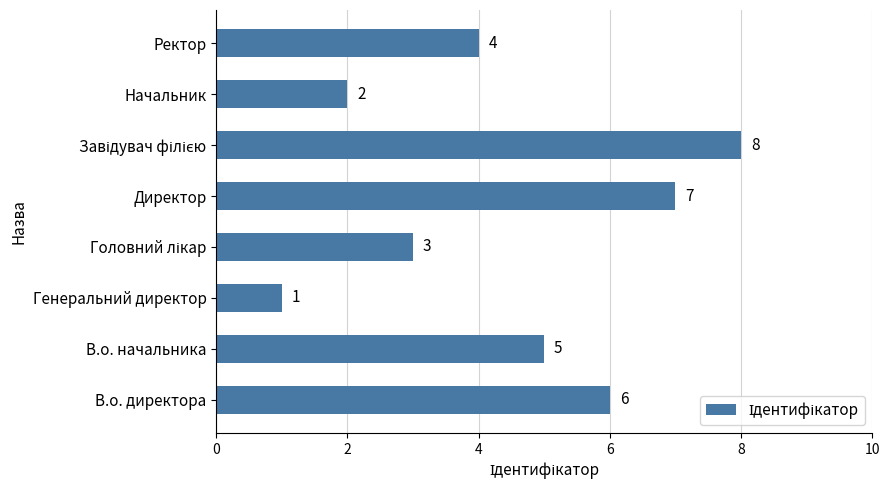

What is the change in value from Генеральний директор to Директор?

+6